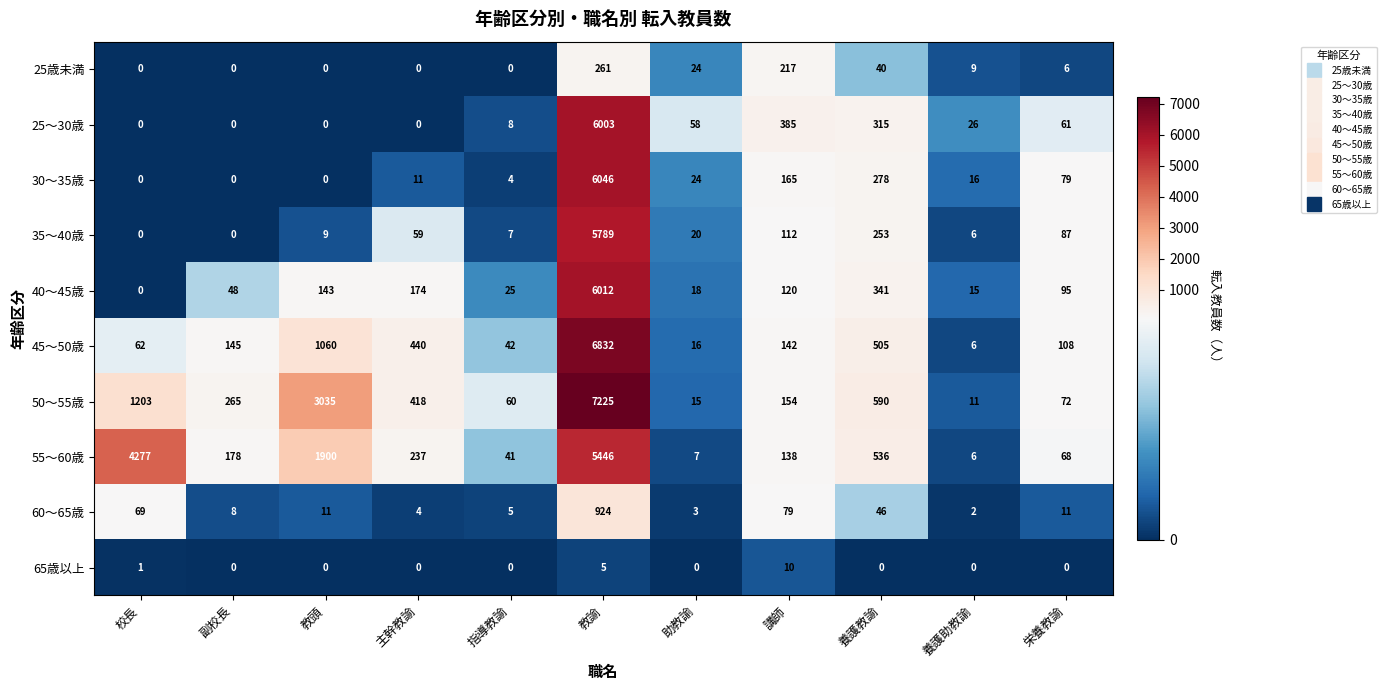

What is the spread (max minus min) of values at 養護助教諭?

26